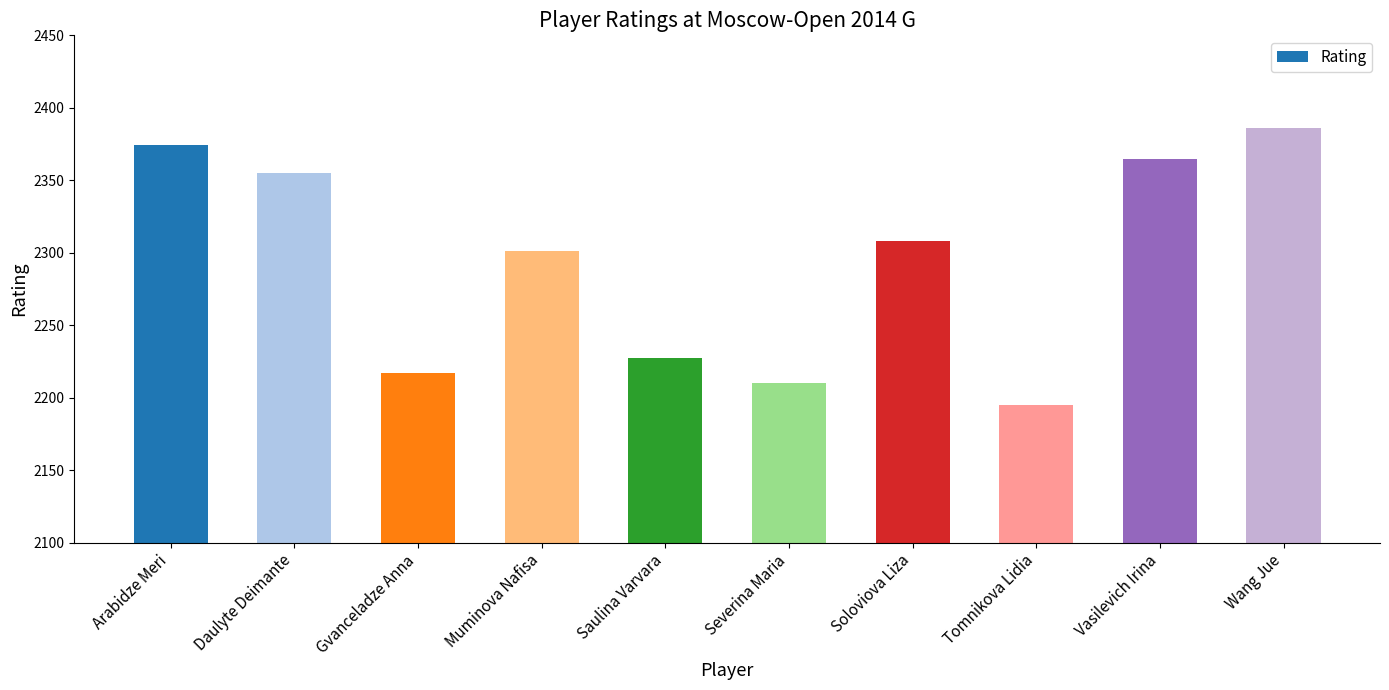

The chart shows a value of 3086 at Daulyte Deimante. True or false?

False